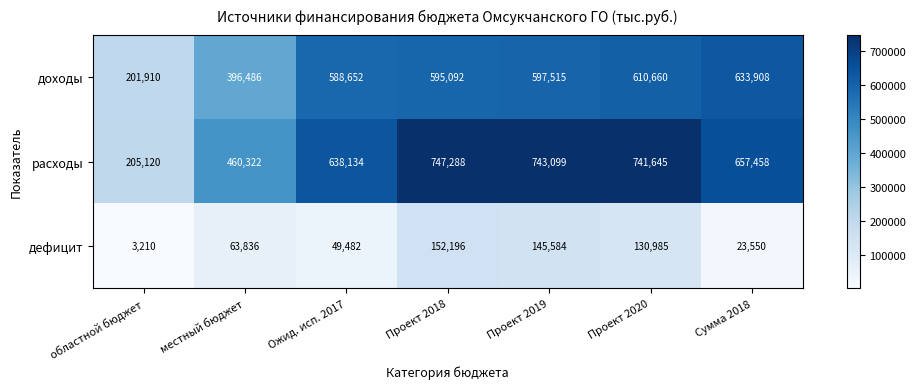

True or false: дефицит has a value of 31533 at Сумма 2018.

False